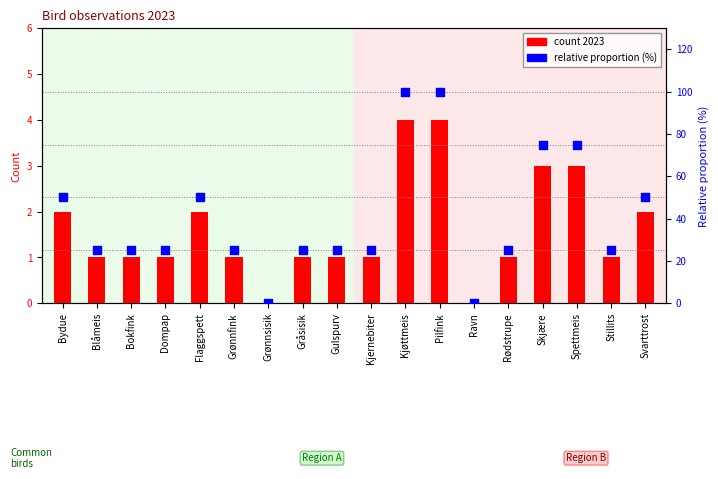

Which series has the largest Y range (max minus min)?

relative proportion (%)